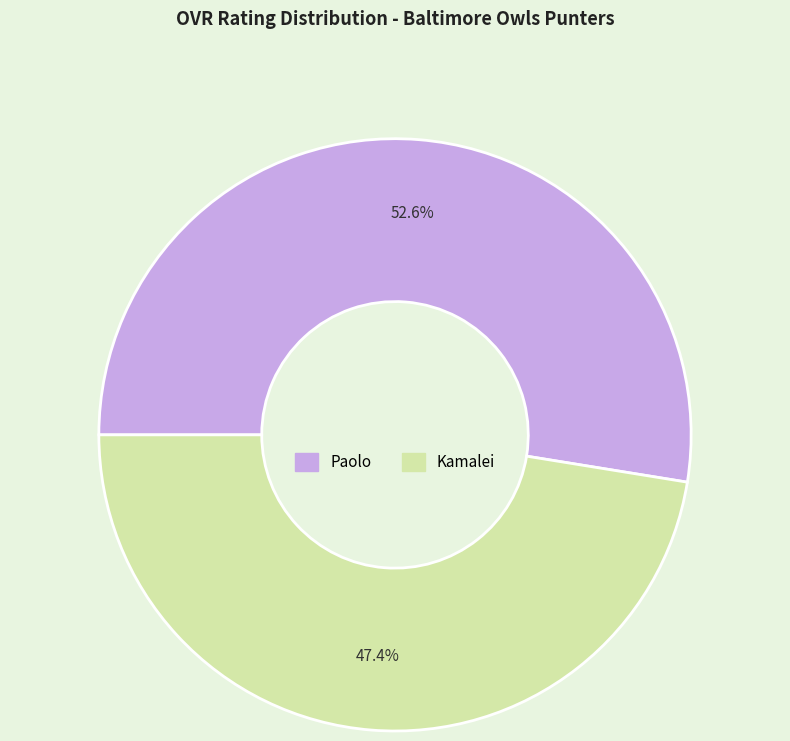

What is the ratio of the value at Kamalei to the value at Paolo?

0.9